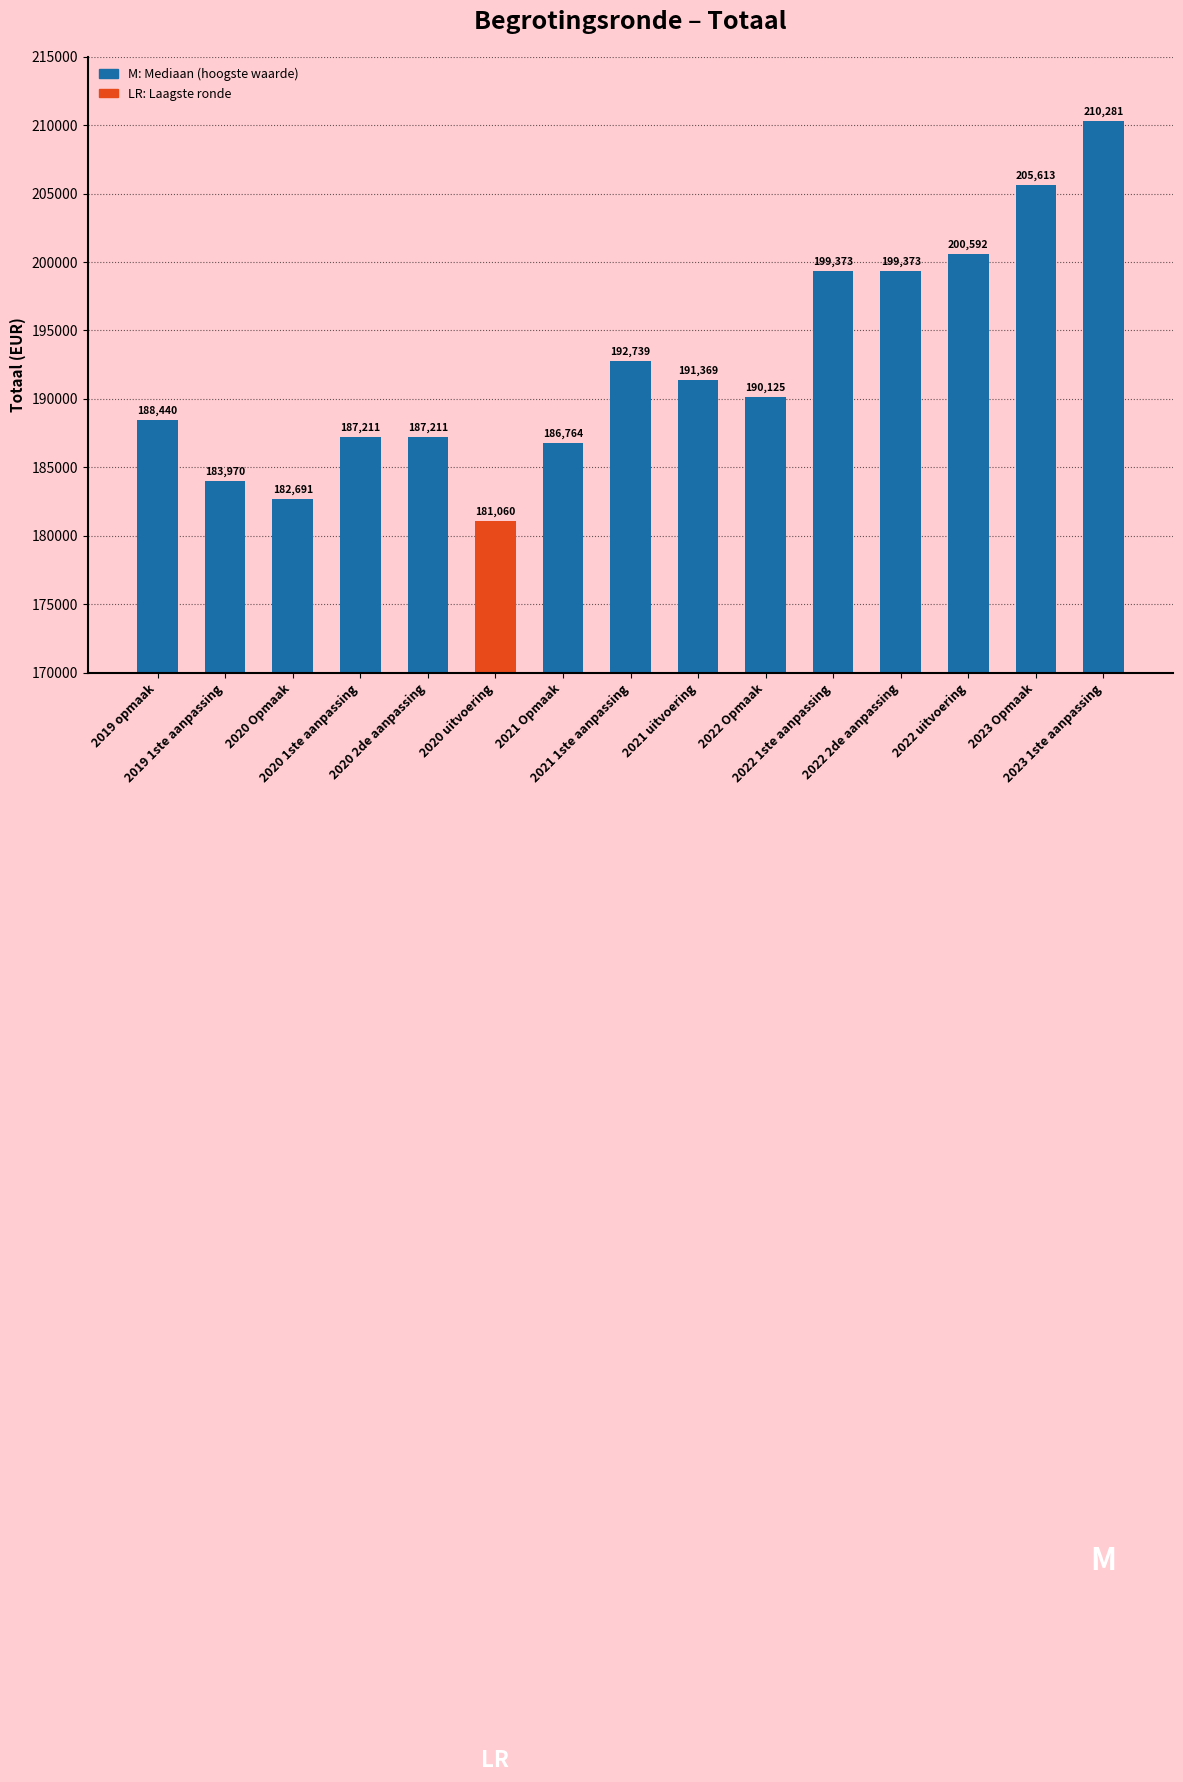

What is the value of the 4th bar from the left?

187211